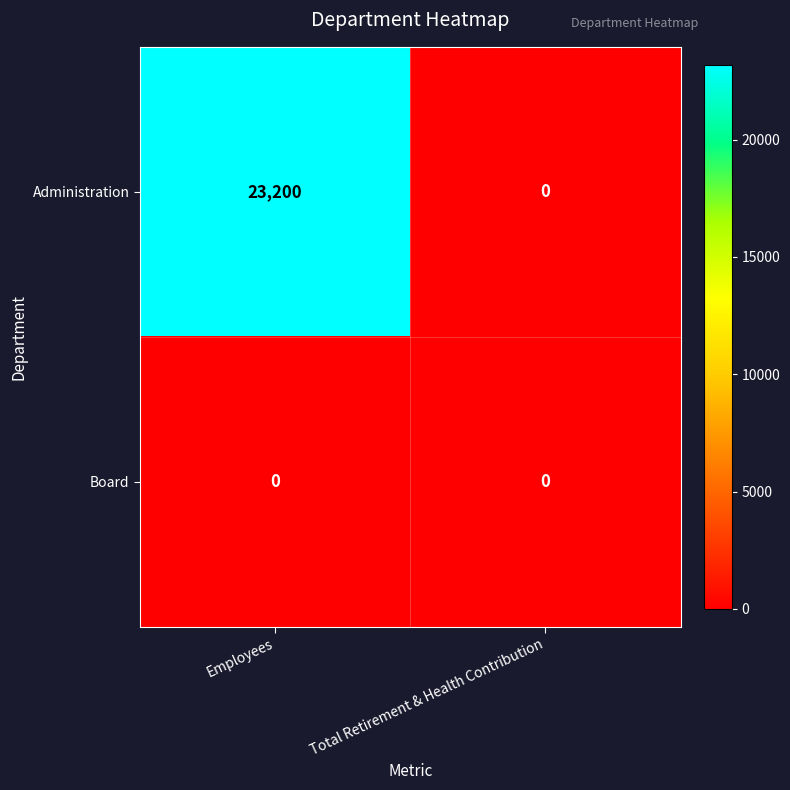

Reading left to right, extract all data points from this chart.

Administration: Employees=23200	Total Retirement & Health Contribution=0
Board: Employees=0	Total Retirement & Health Contribution=0